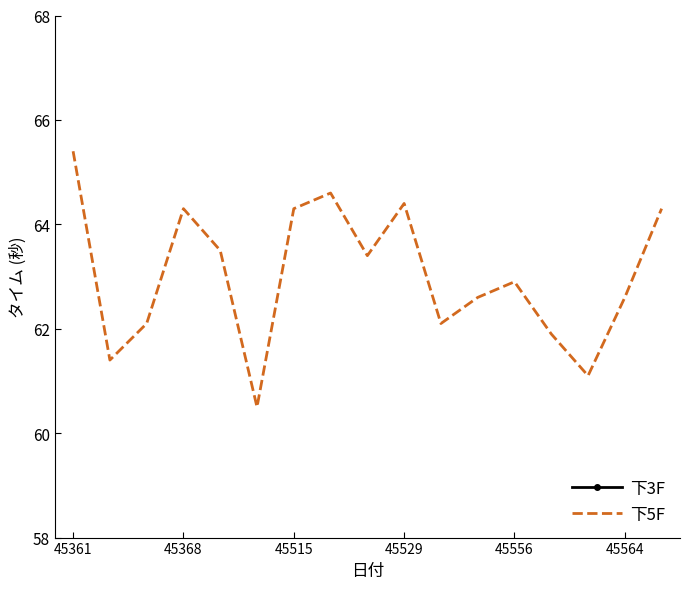

What is the highest value of the 下5F series?

65.4